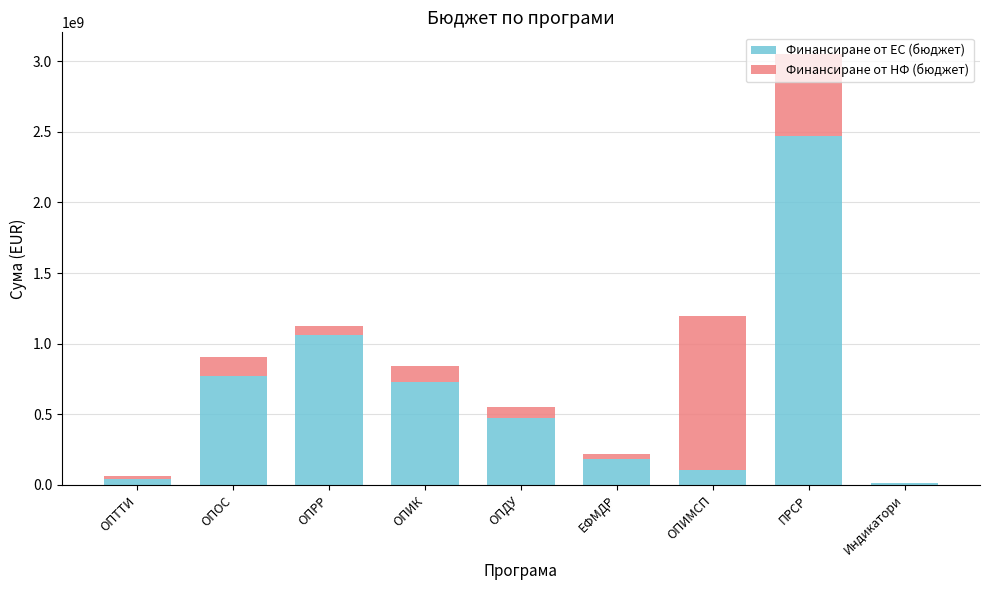

How many categories are shown in the chart?

9